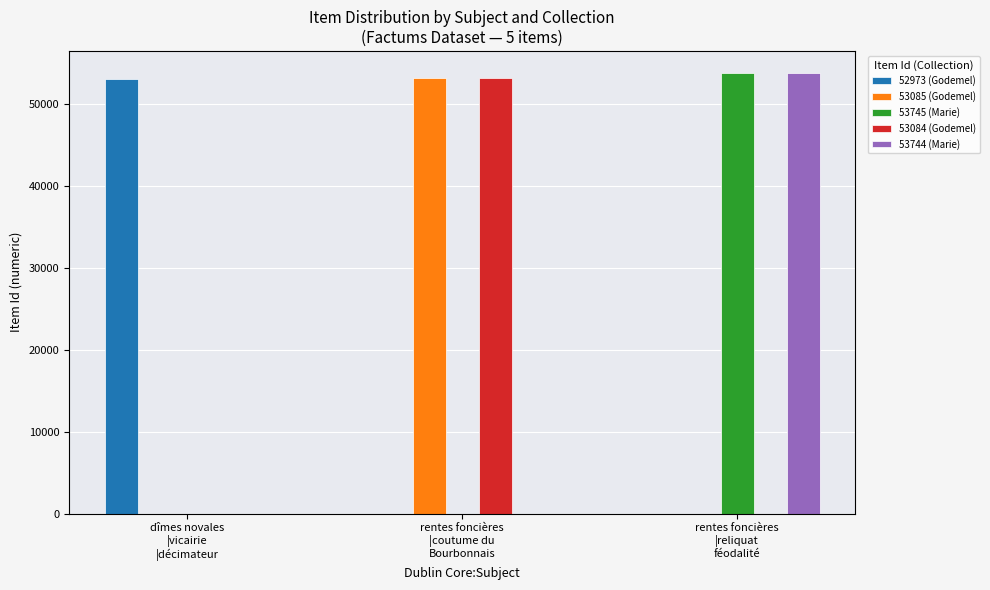

What is the sum of all 53745 (Marie) values?

53745